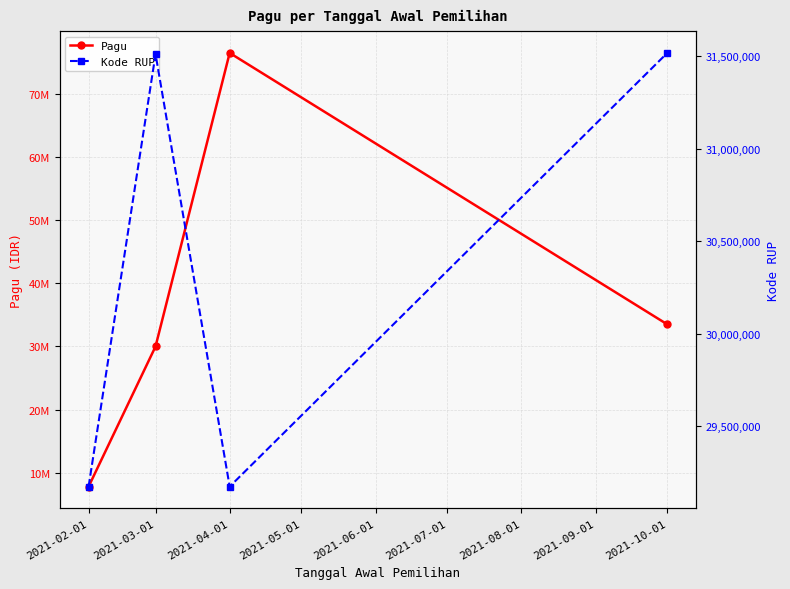

How many series are shown in this chart?

2